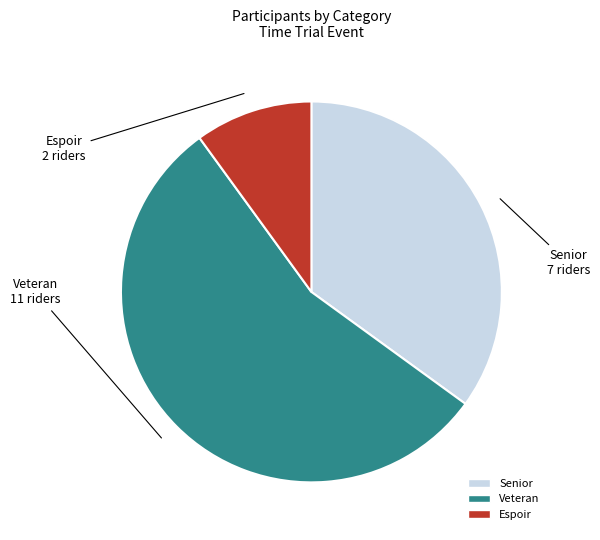

True or false: Espoir accounts for 23% of the total.

False